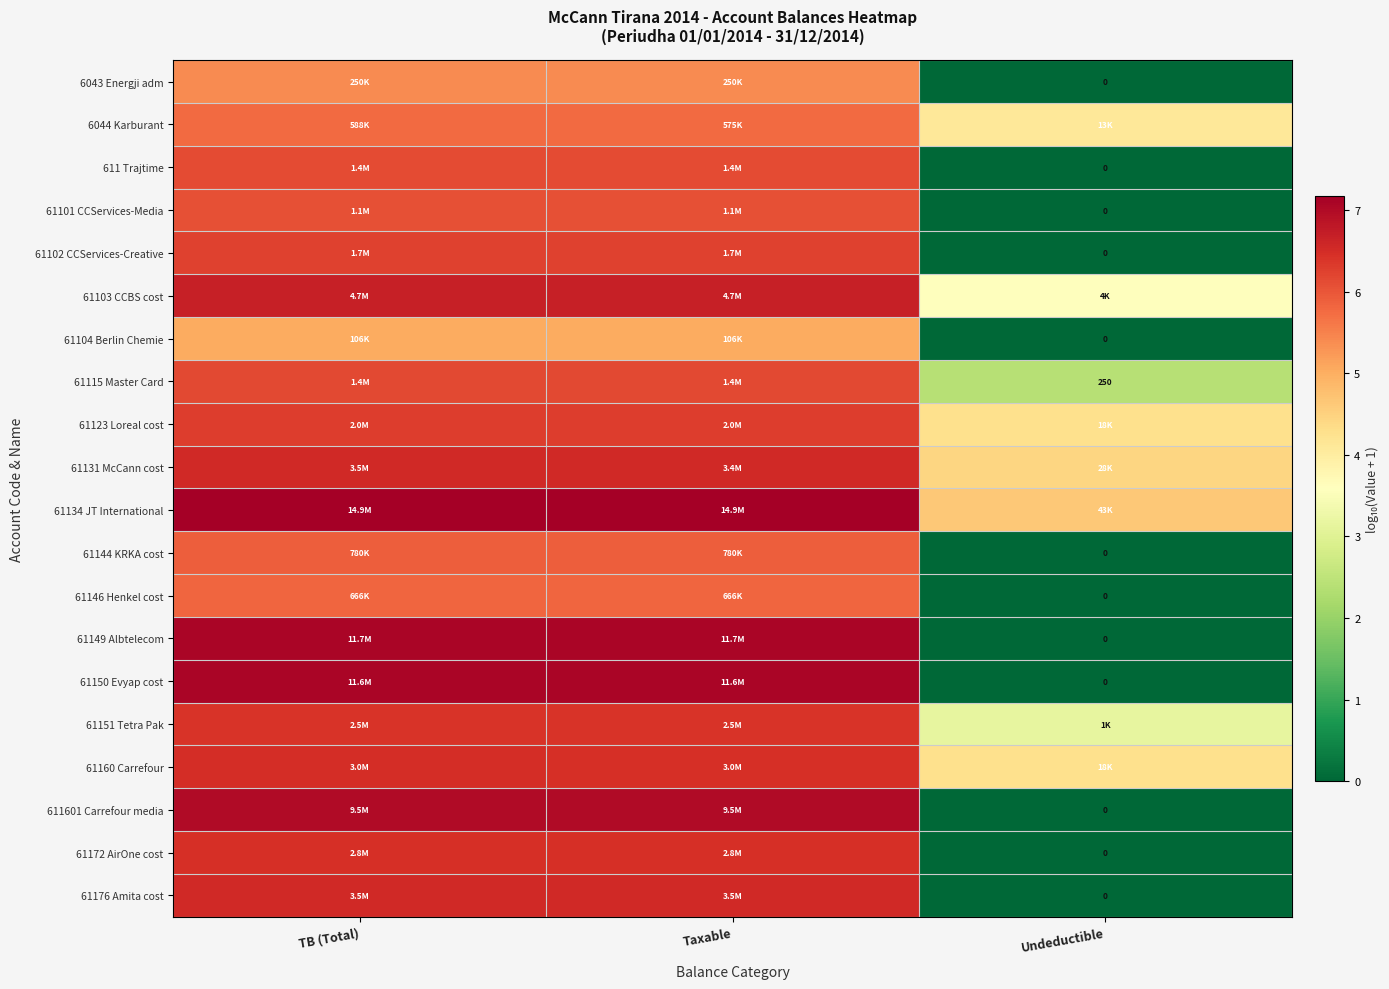

What is the lowest value of the 61115 Master Card series?

2.4